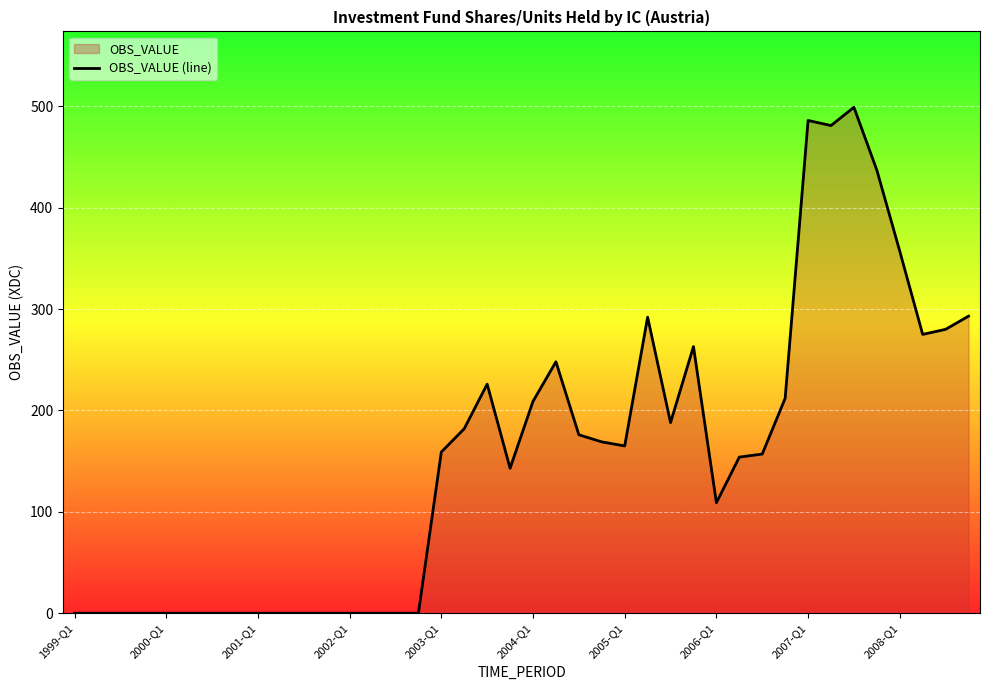

How many values are above zero?

24